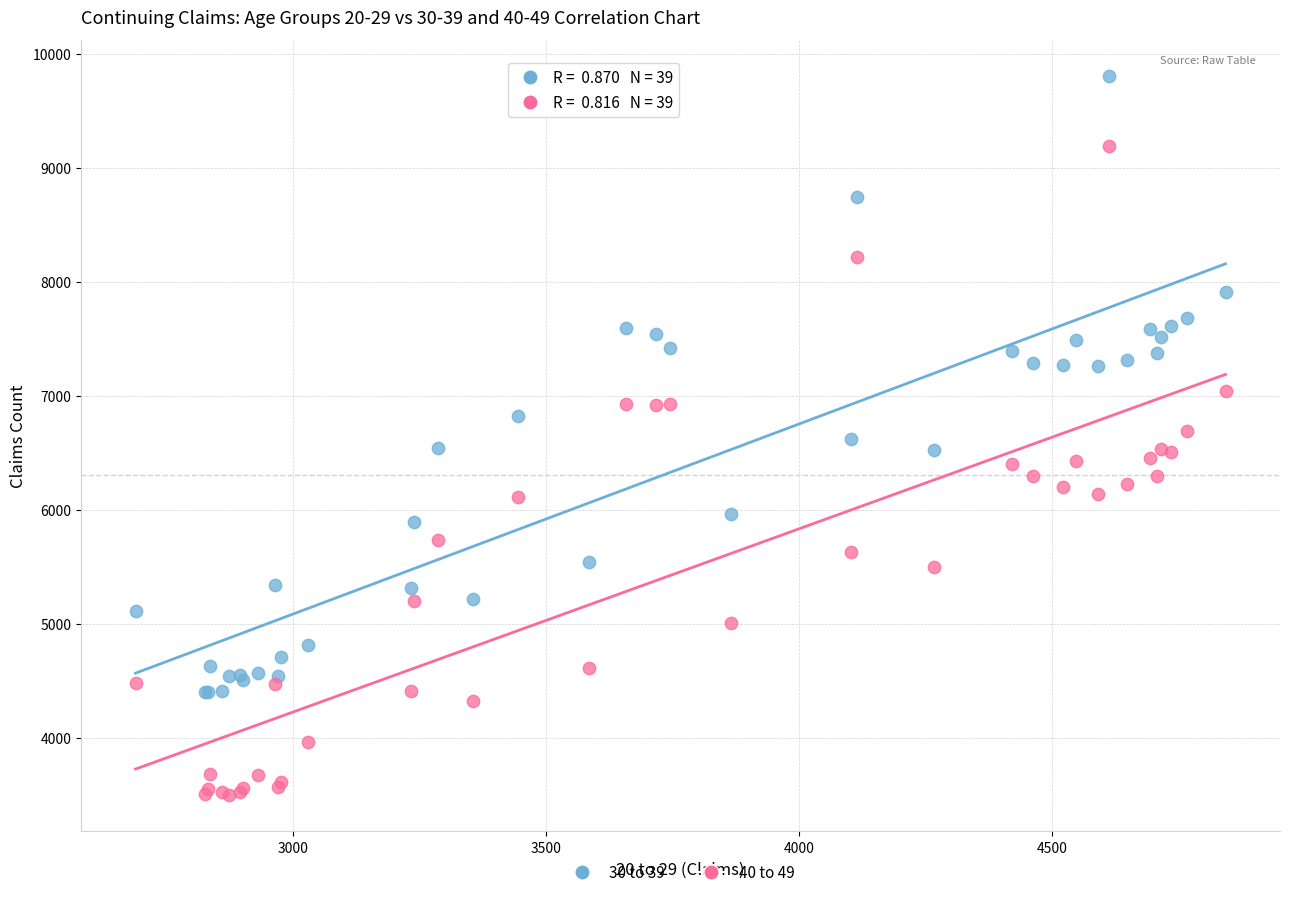

Which series reaches the maximum Y coordinate?

30 to 39